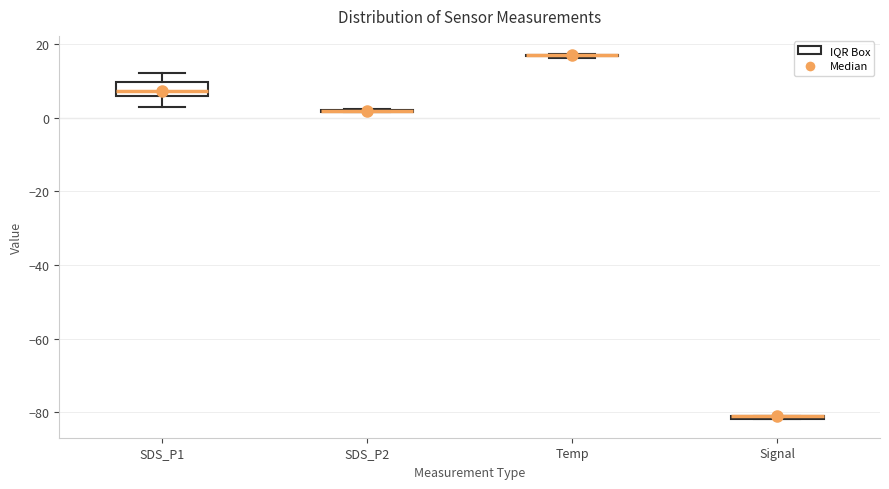

Comparing the boxes themselves (not the whiskers), which one is the tallest?

SDS_P1